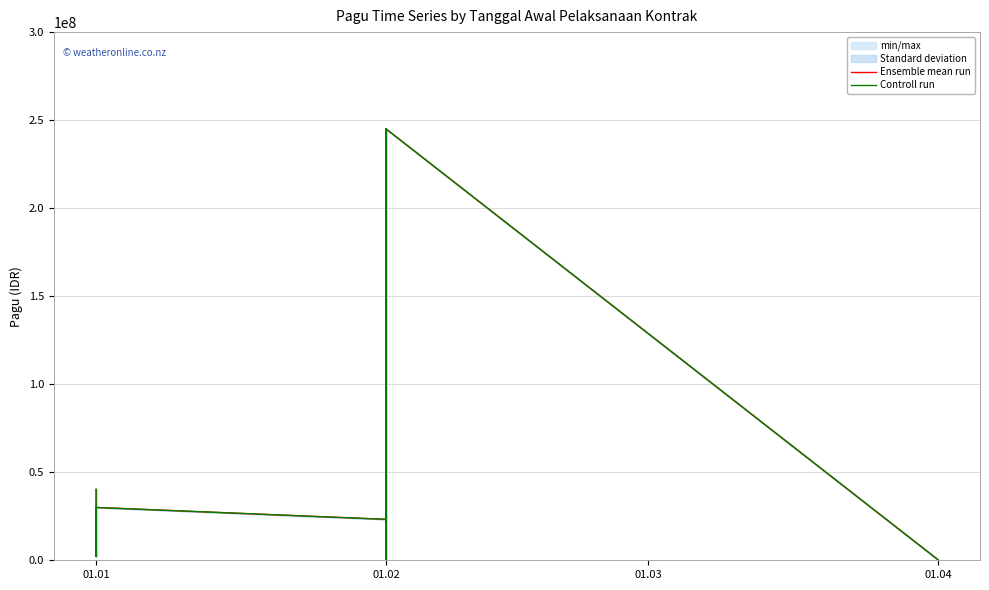

How many values in the Controll run series are below 14100000?

9